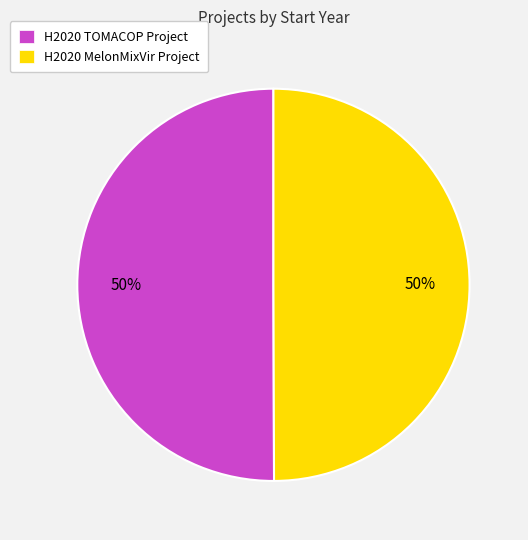

To the nearest percent, what is the average slice percentage?

50%